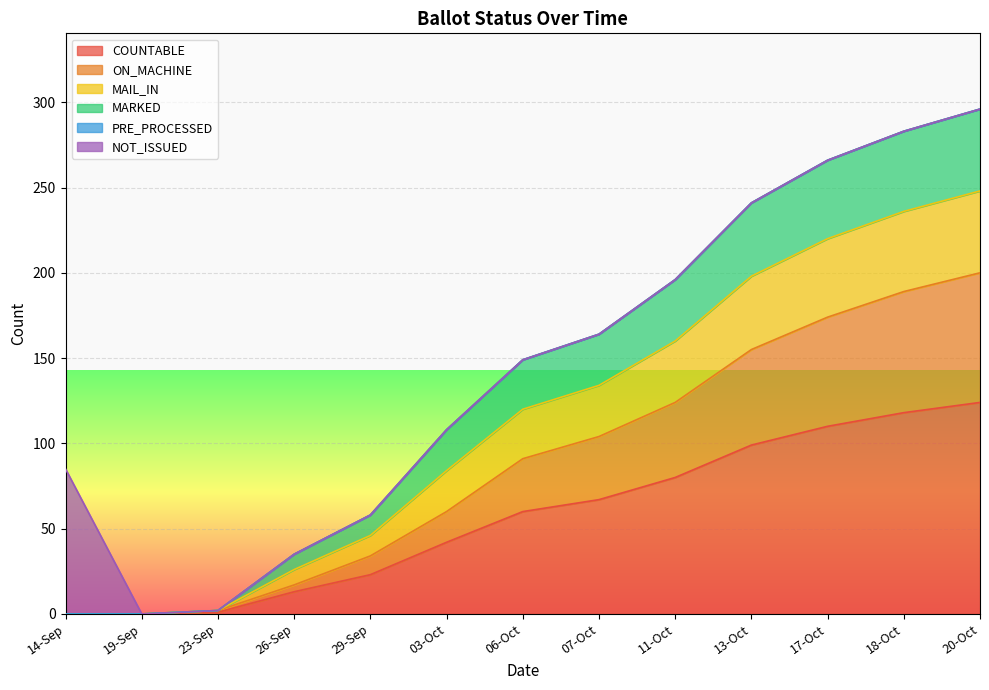

List the labels in order of ON_MACHINE value, smallest first.

14-Sep, 19-Sep, 23-Sep, 26-Sep, 29-Sep, 03-Oct, 06-Oct, 07-Oct, 11-Oct, 13-Oct, 17-Oct, 18-Oct, 20-Oct